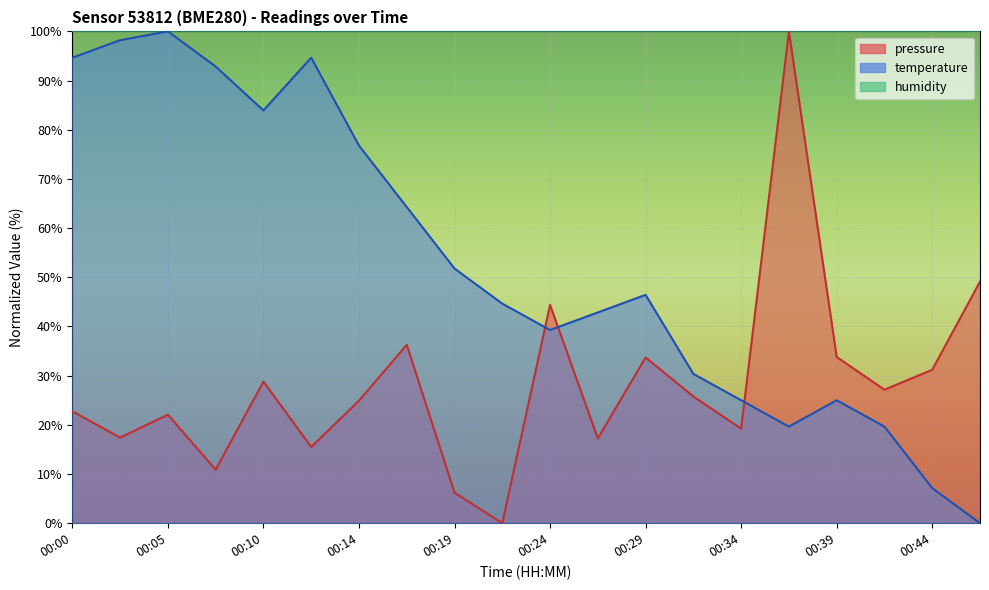

What is the maximum value for pressure?

100.0